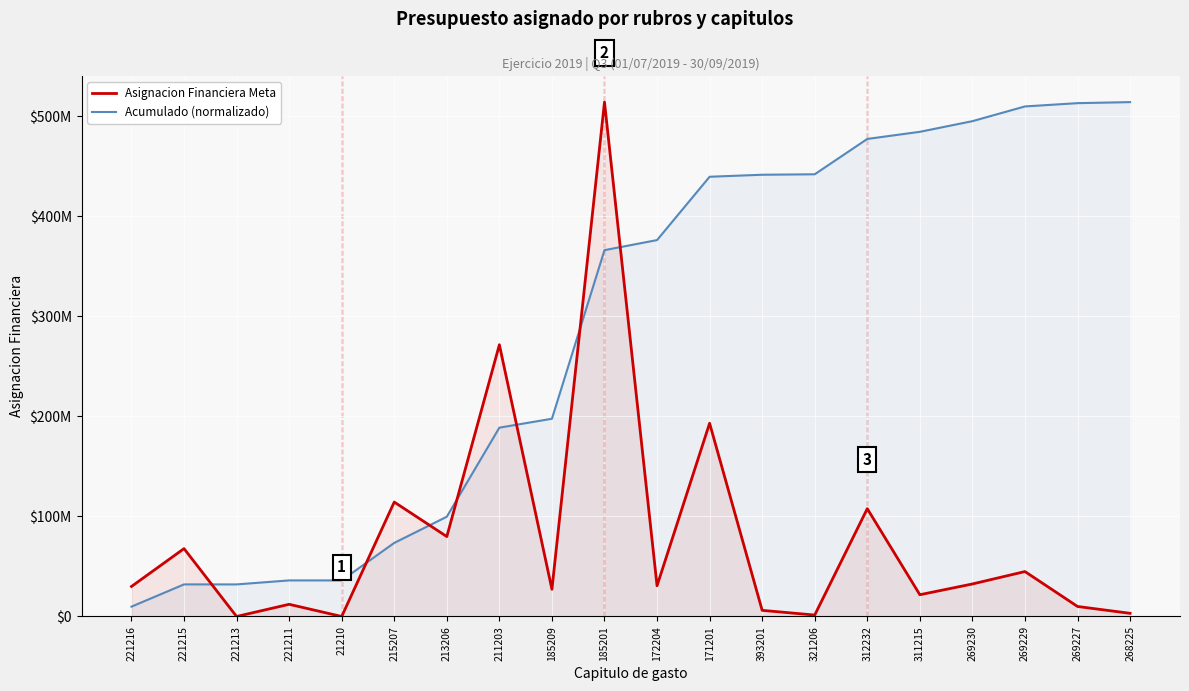

Reading right to left, list all the values displayed in this chart.

Asignacion Financiera Meta: 3157000.0	10000000.0	44894573.0	32482736.0	21733793.0	107733198.0	1425506.0	6122343.0	193088935.0	30688083.0	514025963.0	27162829.0	271556055.0	79854389.0	114340963.0	0.0	12162325.0	0.0	67809078.0	29970646.0
Acumulado (normalizado): 514025963.0	512991164.3	509713373.2	494997869.9	484350707.5	477226824.1	441914132.1	441446881.0	439440104.8	376149585.0	366090672.4	197603698.3	188700290.3	99689887.5	73515286.7	36036707.3	36036707.3	32050151.2	32050151.2	9823751.8